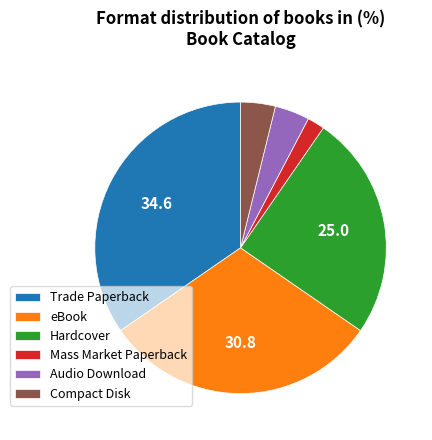

True or false: Trade Paperback accounts for 21% of the total.

False